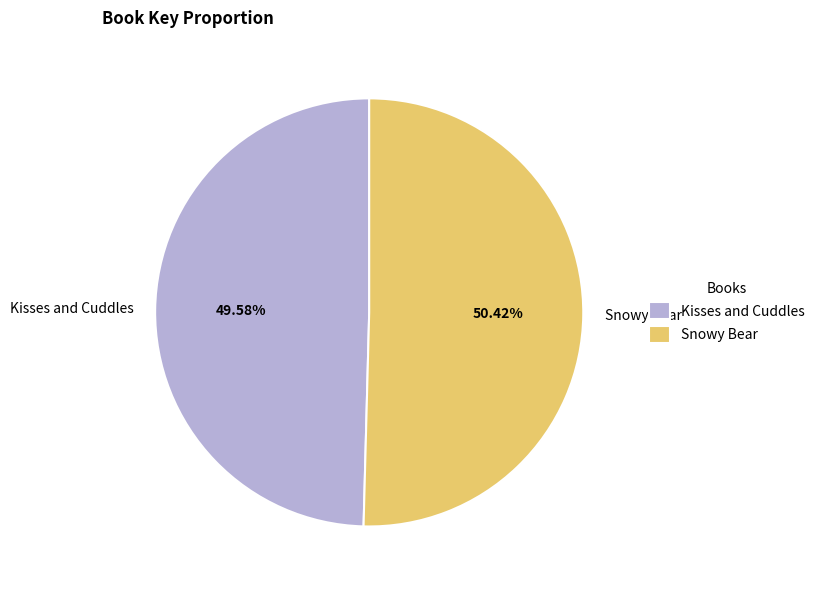

To the nearest percent, what portion does Snowy Bear represent?

50%